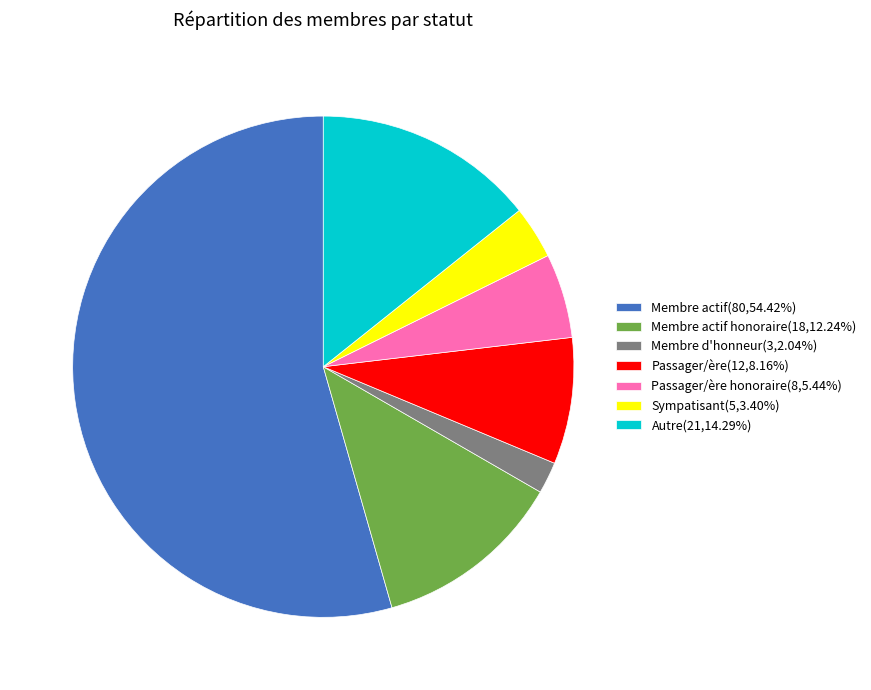

Approximately how many times larger is the value at Membre actif honoraire(18,12.24%) compared to Autre(21,14.29%)?

0.9